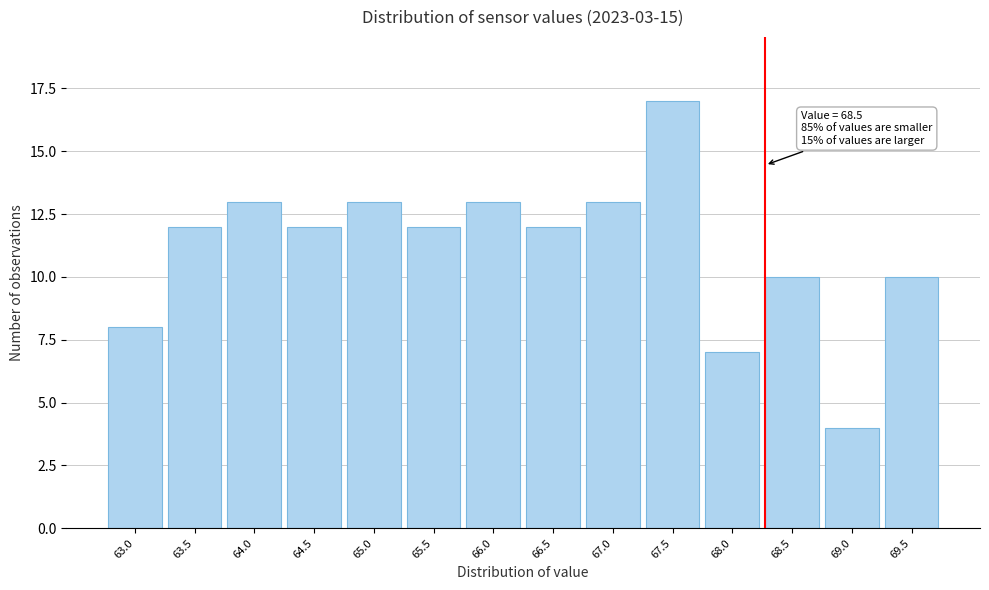

Reading right to left, what are all the values shown in this chart?

10	4	10	7	17	13	12	13	12	13	12	13	12	8